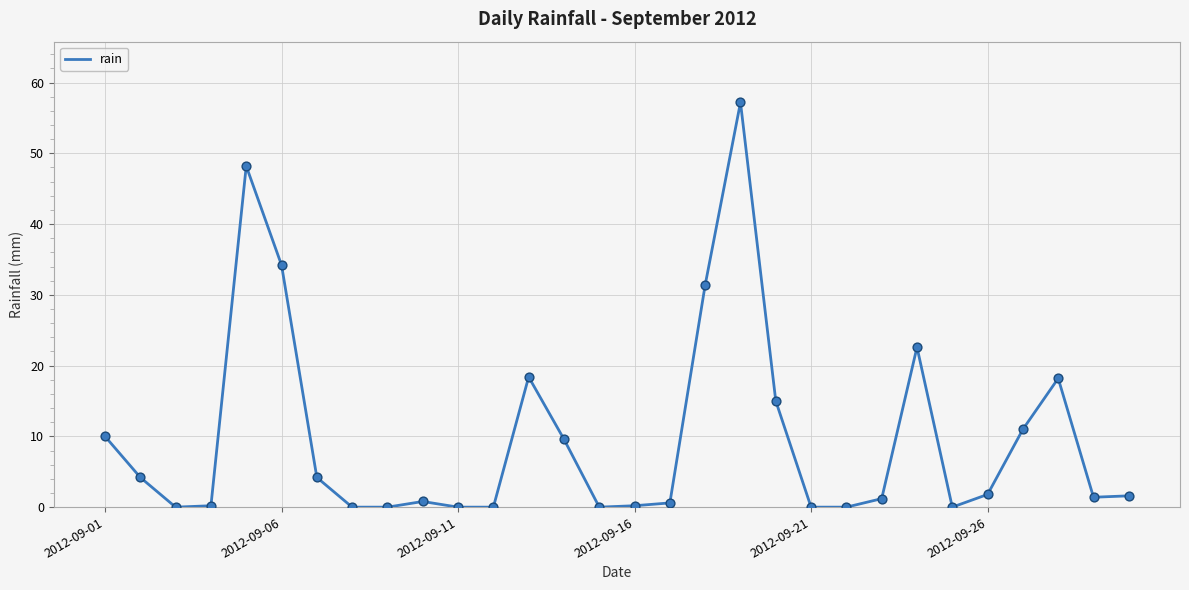

What is the difference between the maximum and minimum values?

57.2